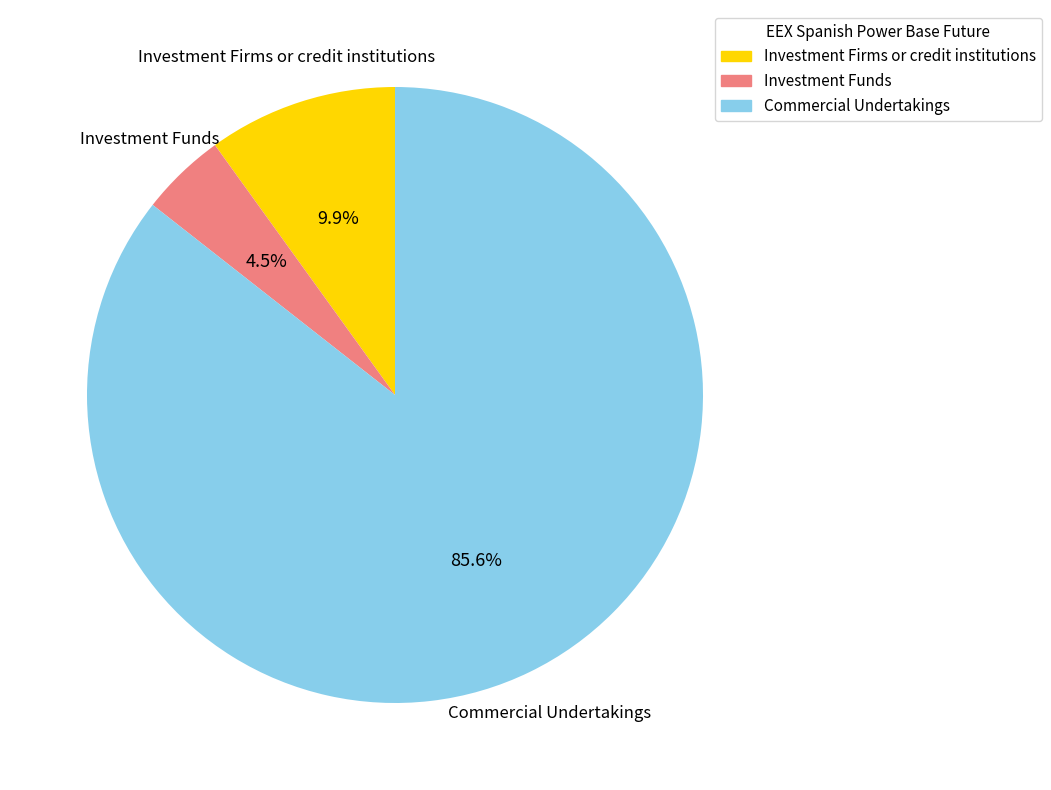

To the nearest percent, what is the average slice percentage?

33%